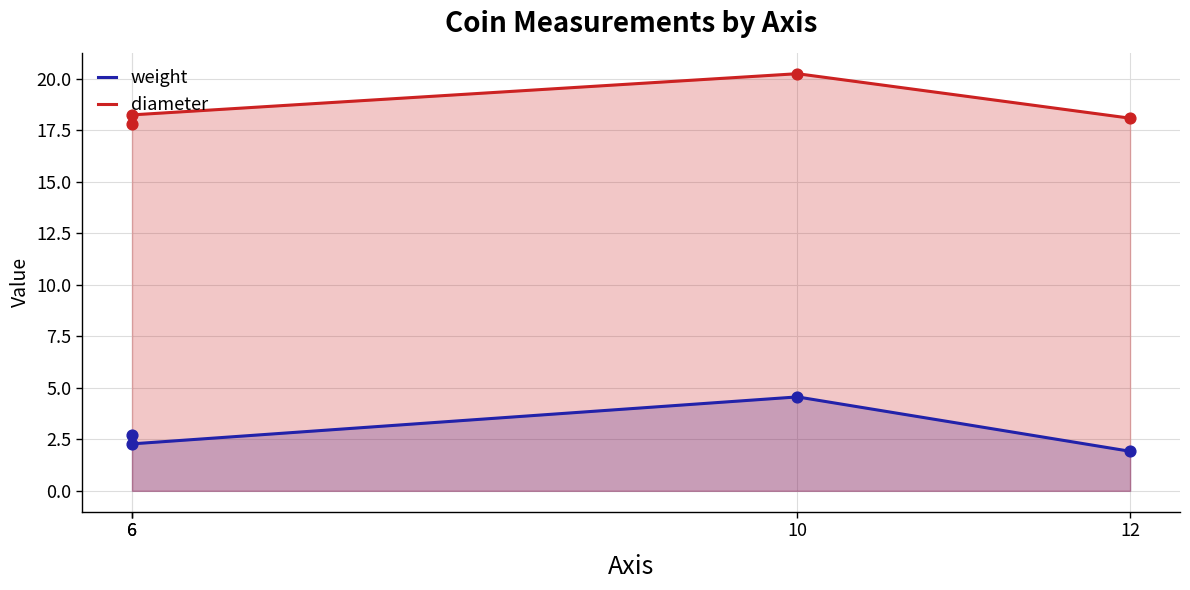

Which series contains the highest Y value?

diameter